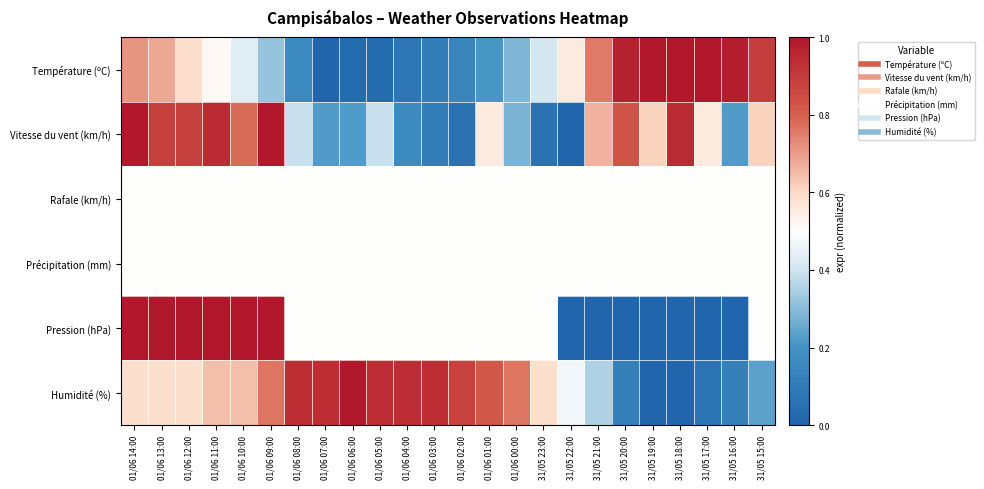

Reading left to right, what are all the values shown in this chart?

Température (ºC): 01/06 14:00=0.7	01/06 13:00=0.7	01/06 12:00=0.6	01/06 11:00=0.5	01/06 10:00=0.4	01/06 09:00=0.3	01/06 08:00=0.2	01/06 07:00=0.0	01/06 06:00=0.0	01/06 05:00=0.0	01/06 04:00=0.1	01/06 03:00=0.1	01/06 02:00=0.1	01/06 01:00=0.2	01/06 00:00=0.3	31/05 23:00=0.4	31/05 22:00=0.6	31/05 21:00=0.8	31/05 20:00=1.0	31/05 19:00=1.0	31/05 18:00=1.0	31/05 17:00=1.0	31/05 16:00=1.0	31/05 15:00=0.9
Vitesse du vent (km/h): 01/06 14:00=1.0	01/06 13:00=0.9	01/06 12:00=0.9	01/06 11:00=0.9	01/06 10:00=0.8	01/06 09:00=1.0	01/06 08:00=0.4	01/06 07:00=0.2	01/06 06:00=0.2	01/06 05:00=0.4	01/06 04:00=0.2	01/06 03:00=0.1	01/06 02:00=0.1	01/06 01:00=0.6	01/06 00:00=0.3	31/05 23:00=0.1	31/05 22:00=0.0	31/05 21:00=0.7	31/05 20:00=0.8	31/05 19:00=0.6	31/05 18:00=0.9	31/05 17:00=0.6	31/05 16:00=0.2	31/05 15:00=0.6
Rafale (km/h): 01/06 14:00=0.5	01/06 13:00=0.5	01/06 12:00=0.5	01/06 11:00=0.5	01/06 10:00=0.5	01/06 09:00=0.5	01/06 08:00=0.5	01/06 07:00=0.5	01/06 06:00=0.5	01/06 05:00=0.5	01/06 04:00=0.5	01/06 03:00=0.5	01/06 02:00=0.5	01/06 01:00=0.5	01/06 00:00=0.5	31/05 23:00=0.5	31/05 22:00=0.5	31/05 21:00=0.5	31/05 20:00=0.5	31/05 19:00=0.5	31/05 18:00=0.5	31/05 17:00=0.5	31/05 16:00=0.5	31/05 15:00=0.5
Précipitation (mm): 01/06 14:00=0.5	01/06 13:00=0.5	01/06 12:00=0.5	01/06 11:00=0.5	01/06 10:00=0.5	01/06 09:00=0.5	01/06 08:00=0.5	01/06 07:00=0.5	01/06 06:00=0.5	01/06 05:00=0.5	01/06 04:00=0.5	01/06 03:00=0.5	01/06 02:00=0.5	01/06 01:00=0.5	01/06 00:00=0.5	31/05 23:00=0.5	31/05 22:00=0.5	31/05 21:00=0.5	31/05 20:00=0.5	31/05 19:00=0.5	31/05 18:00=0.5	31/05 17:00=0.5	31/05 16:00=0.5	31/05 15:00=0.5
Pression (hPa): 01/06 14:00=1.0	01/06 13:00=1.0	01/06 12:00=1.0	01/06 11:00=1.0	01/06 10:00=1.0	01/06 09:00=1.0	01/06 08:00=0.5	01/06 07:00=0.5	01/06 06:00=0.5	01/06 05:00=0.5	01/06 04:00=0.5	01/06 03:00=0.5	01/06 02:00=0.5	01/06 01:00=0.5	01/06 00:00=0.5	31/05 23:00=0.5	31/05 22:00=0.0	31/05 21:00=0.0	31/05 20:00=0.0	31/05 19:00=0.0	31/05 18:00=0.0	31/05 17:00=0.0	31/05 16:00=0.0	31/05 15:00=0.5
Humidité (%): 01/06 14:00=0.6	01/06 13:00=0.6	01/06 12:00=0.6	01/06 11:00=0.6	01/06 10:00=0.6	01/06 09:00=0.8	01/06 08:00=0.9	01/06 07:00=0.9	01/06 06:00=1.0	01/06 05:00=0.9	01/06 04:00=0.9	01/06 03:00=0.9	01/06 02:00=0.9	01/06 01:00=0.8	01/06 00:00=0.8	31/05 23:00=0.6	31/05 22:00=0.5	31/05 21:00=0.4	31/05 20:00=0.1	31/05 19:00=0.0	31/05 18:00=0.0	31/05 17:00=0.1	31/05 16:00=0.1	31/05 15:00=0.2